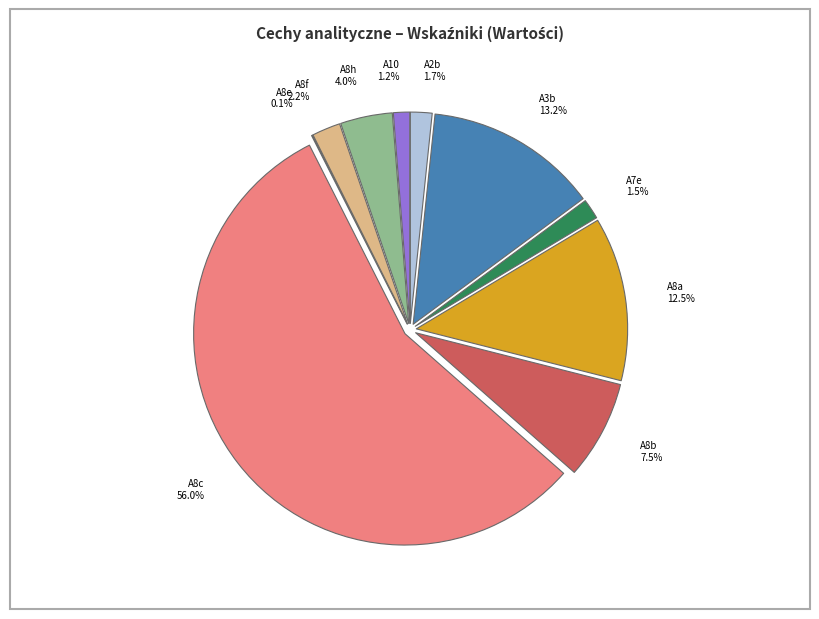

What portion of the pie excludes A8a?

87.5%